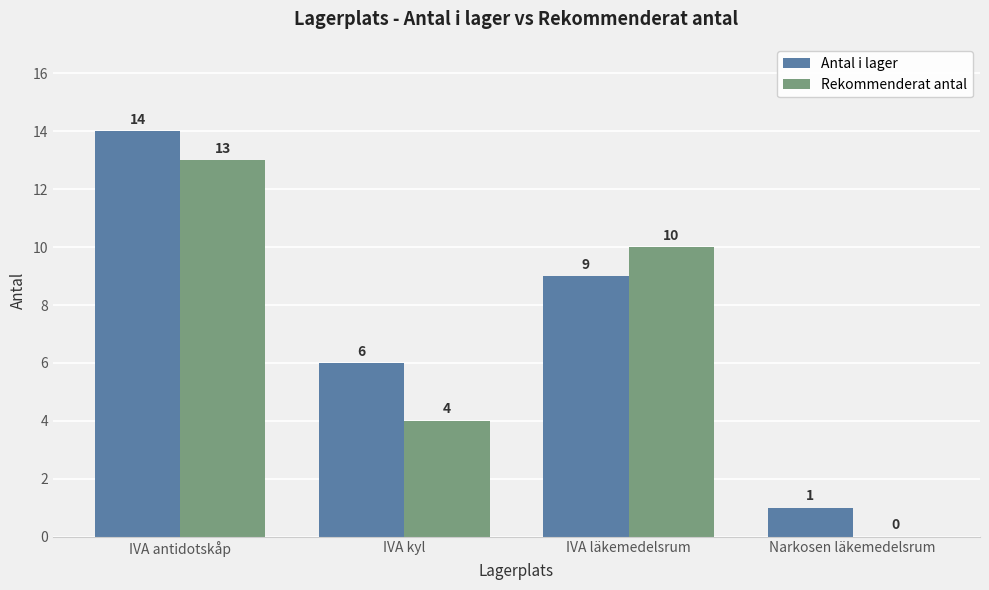

How many groups of bars are there?

4